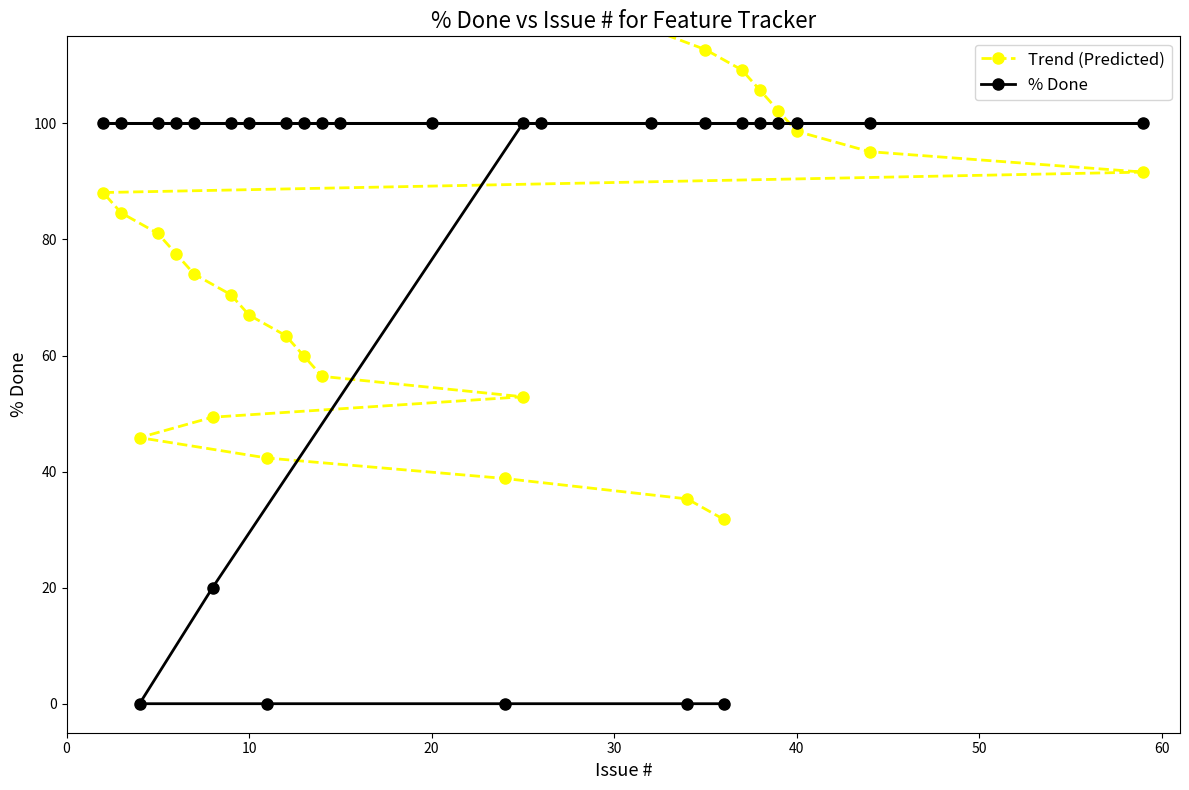

True or false: Trend (Predicted) has more than 1 points higher than both neighbors.

False